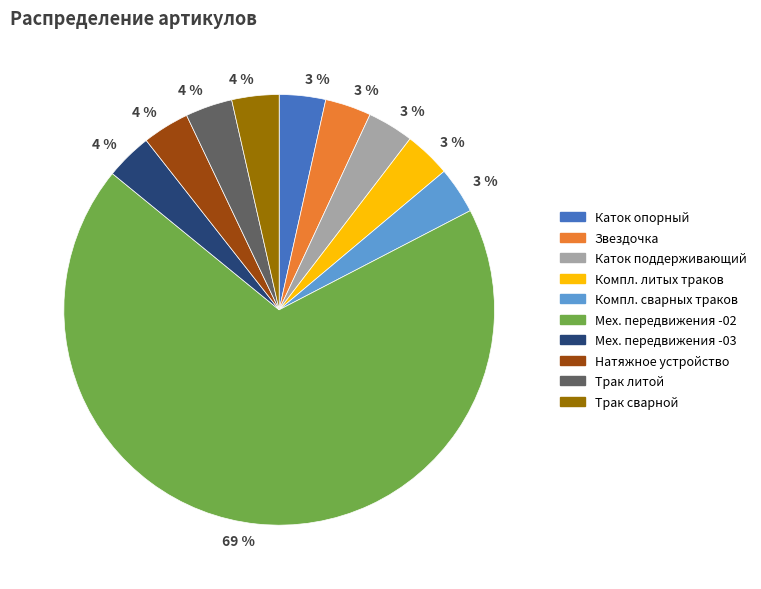

Which category has the biggest portion of the pie?

Мех. передвижения -02